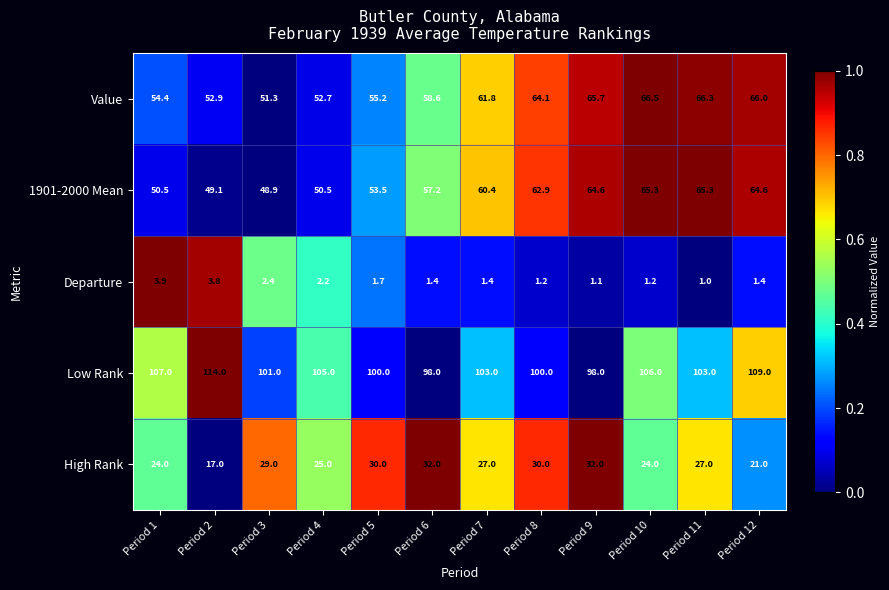

At Period 9, list the series in order from smallest to largest.

Departure, High Rank, 1901-2000 Mean, Value, Low Rank